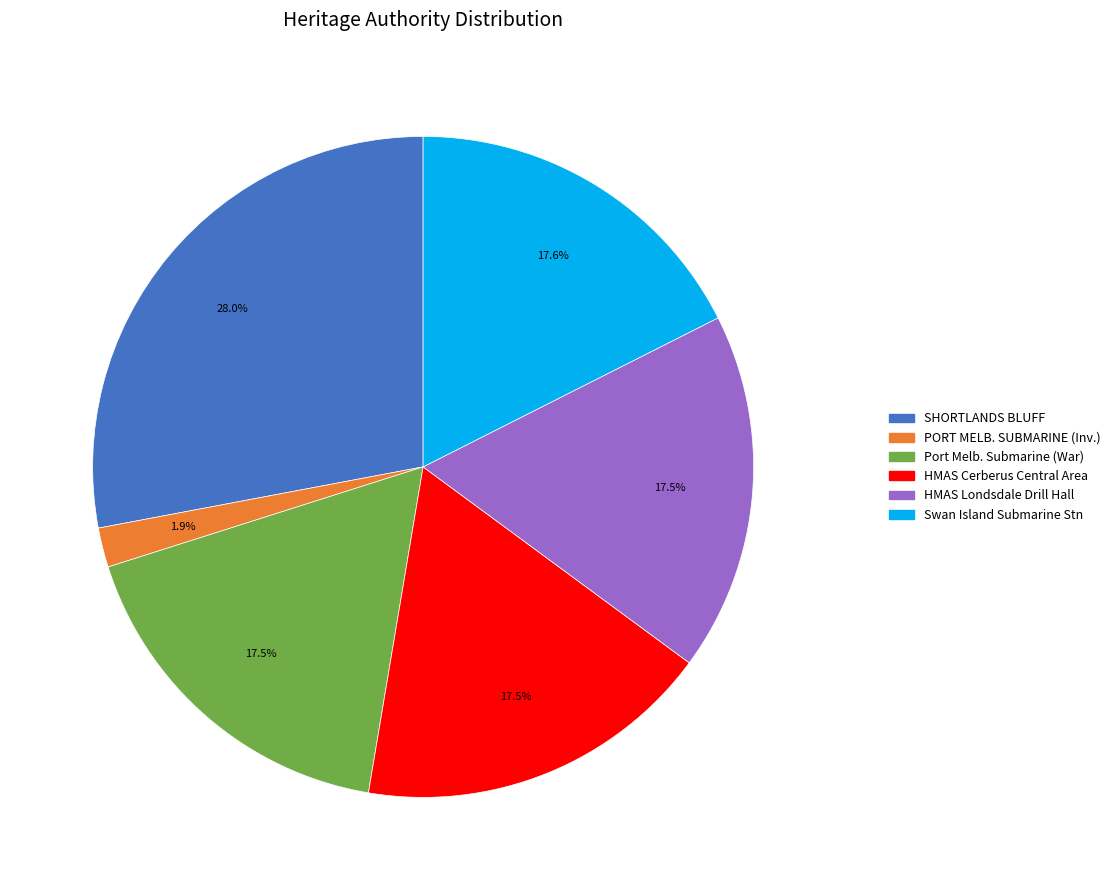

Does any single category account for the majority?

No